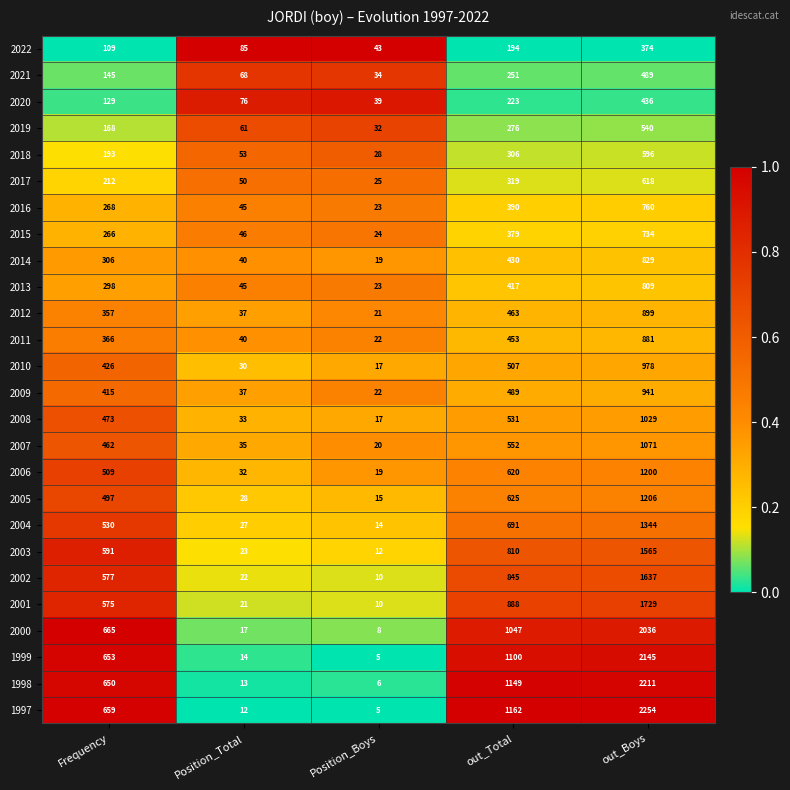

At Frequency, list the series in order from smallest to largest.

2022, 2020, 2021, 2019, 2018, 2017, 2015, 2016, 2013, 2014, 2012, 2011, 2009, 2010, 2007, 2008, 2005, 2006, 2004, 2001, 2002, 2003, 1998, 1999, 1997, 2000